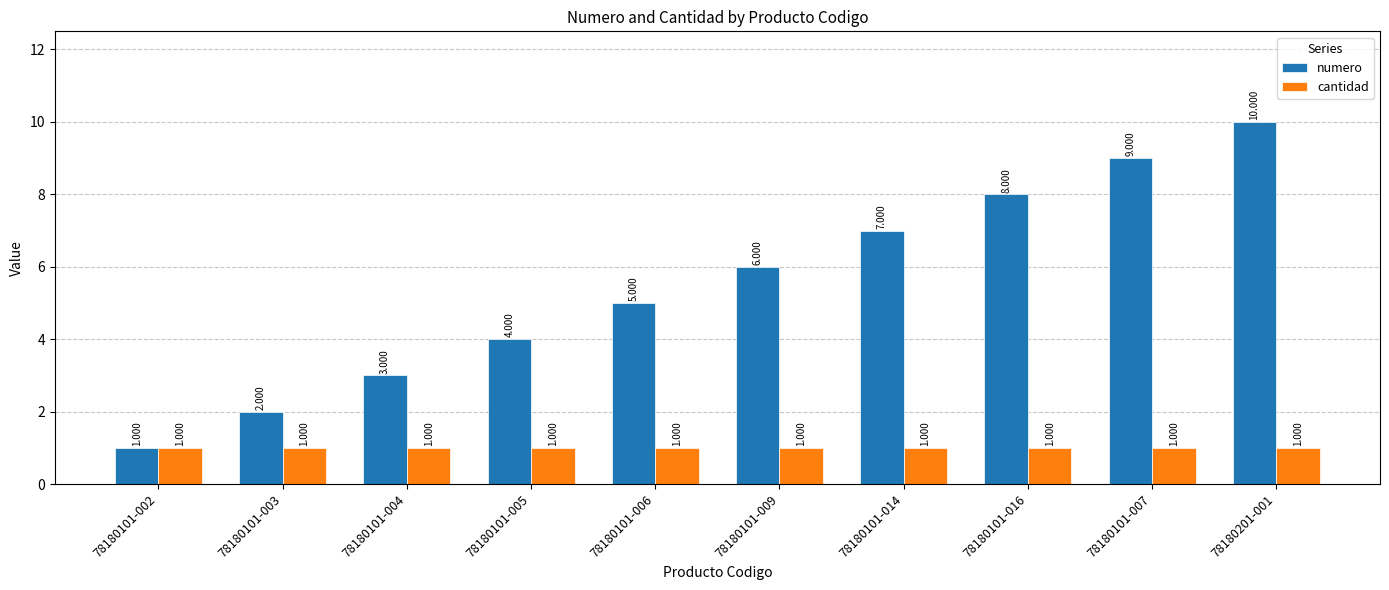

What is the average value of the cantidad series?

1